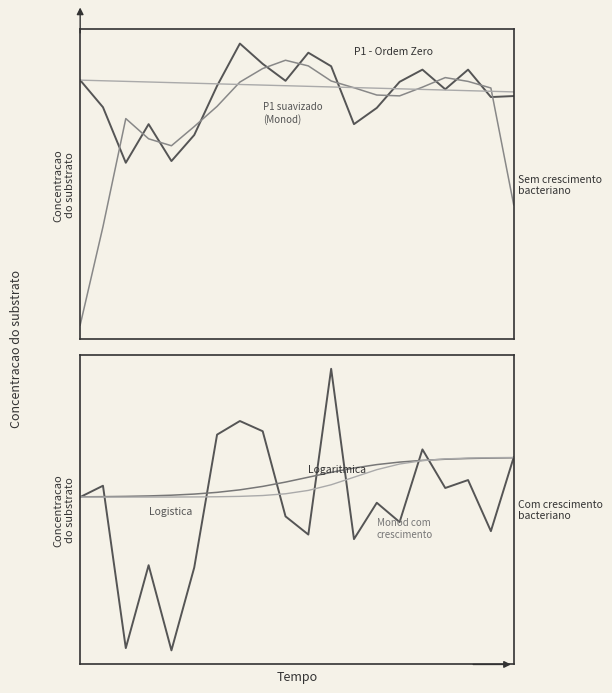

Which series has the widest spread of values?

P1 (smoothed)